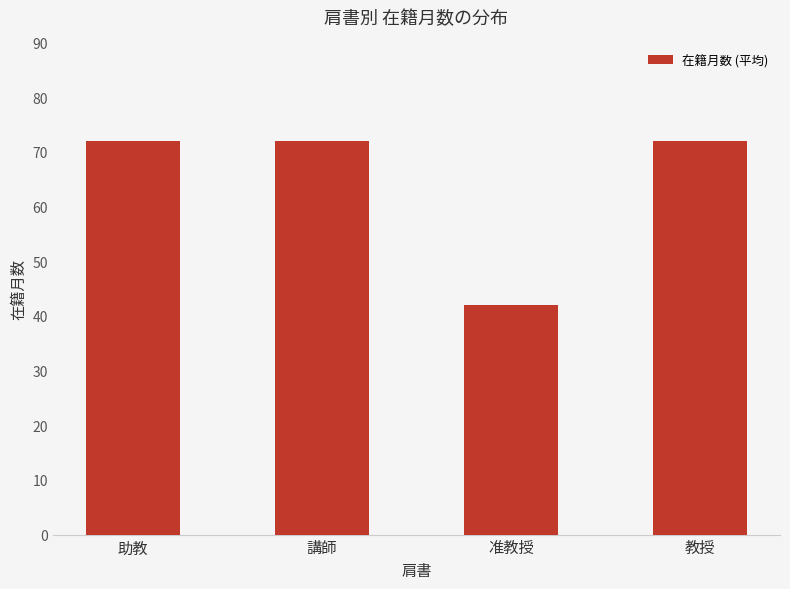

Approximately how many times larger is the value at 助教 compared to 教授?

1.0